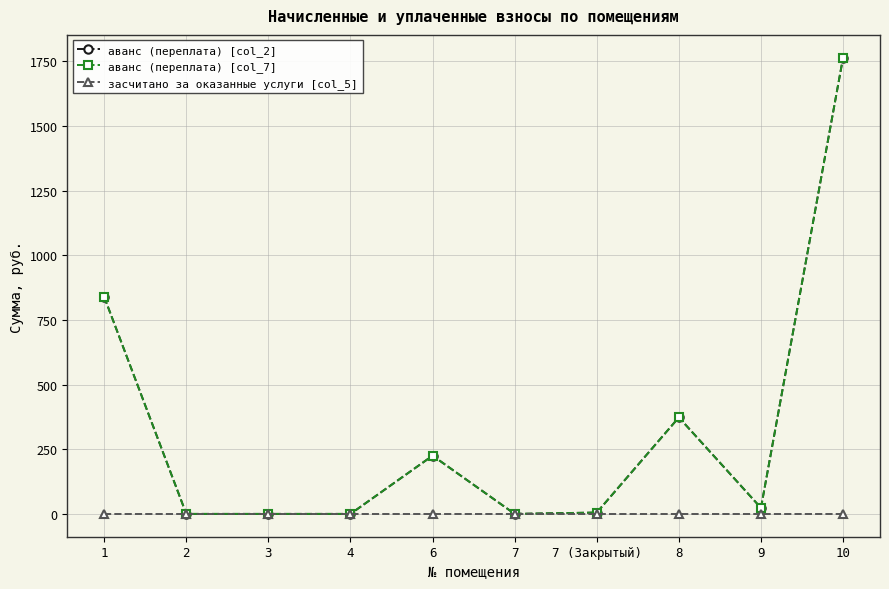

List the series in order of their peak value, highest first.

аванс (переплата) [col_2], аванс (переплата) [col_7], засчитано за оказанные услуги [col_5]